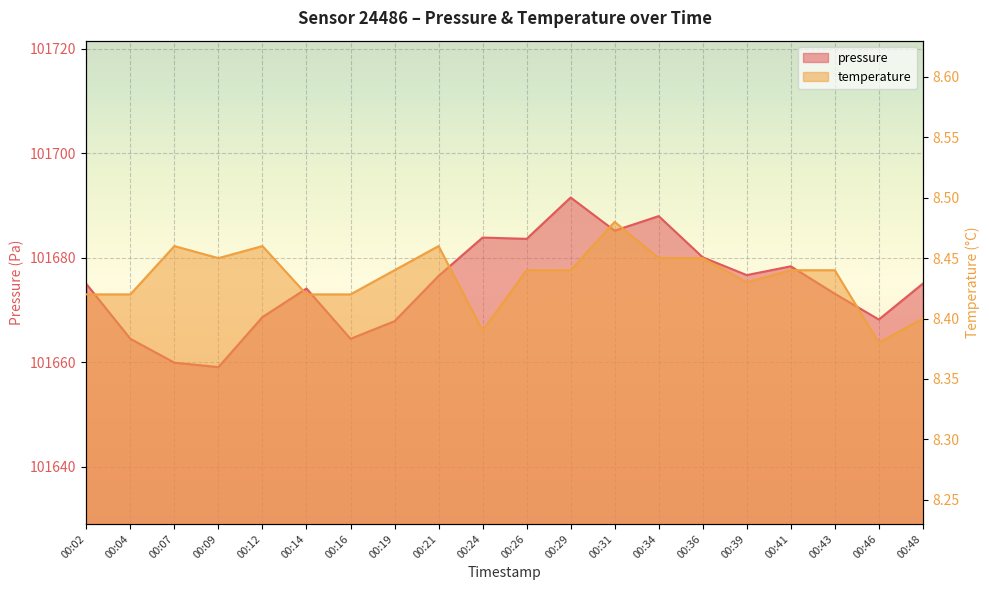

Reading right to left, what are all the values shown in this chart?

pressure: 101675.0	101668.2	101673.1	101678.3	101676.7	101680.1	101687.9	101685.2	101691.5	101683.6	101683.8	101676.5	101667.8	101664.5	101674.1	101668.6	101659.1	101659.9	101664.5	101675.0
temperature: 8.4	8.4	8.4	8.4	8.4	8.4	8.4	8.5	8.4	8.4	8.4	8.5	8.4	8.4	8.4	8.5	8.4	8.5	8.4	8.4